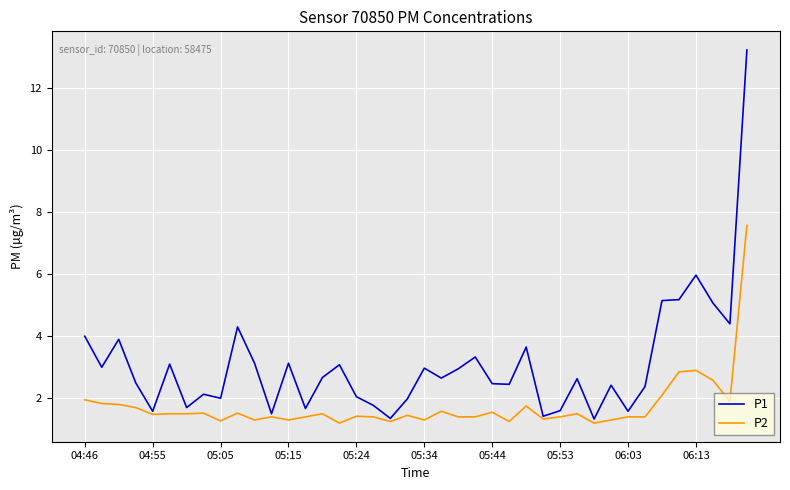

List the series in order of their peak value, highest first.

P1, P2